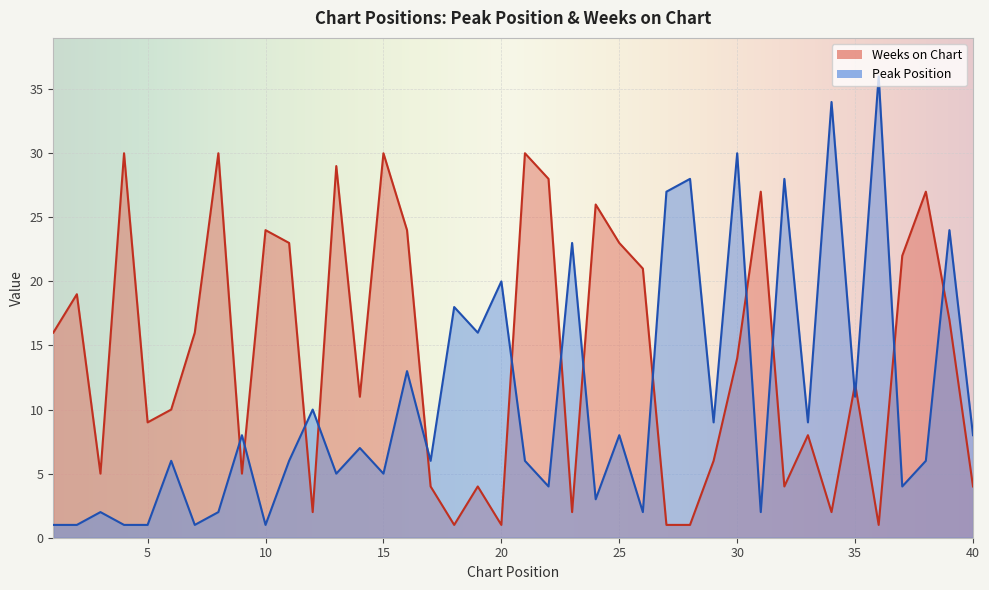

Which series has the largest range (max minus min)?

Peak Position